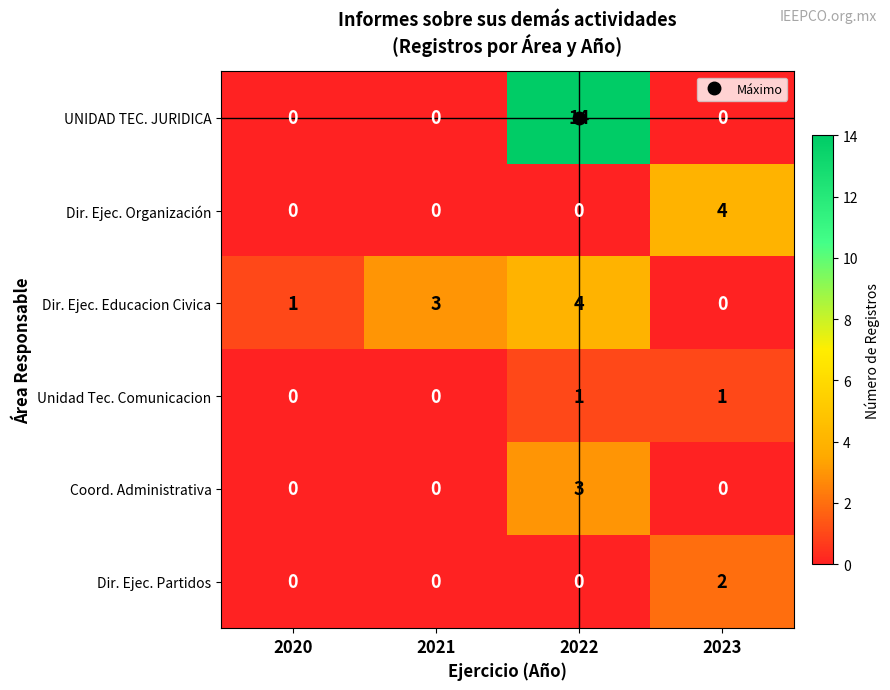

What is the difference between the maximum and minimum values in the UNIDAD TEC. JURIDICA series?

14